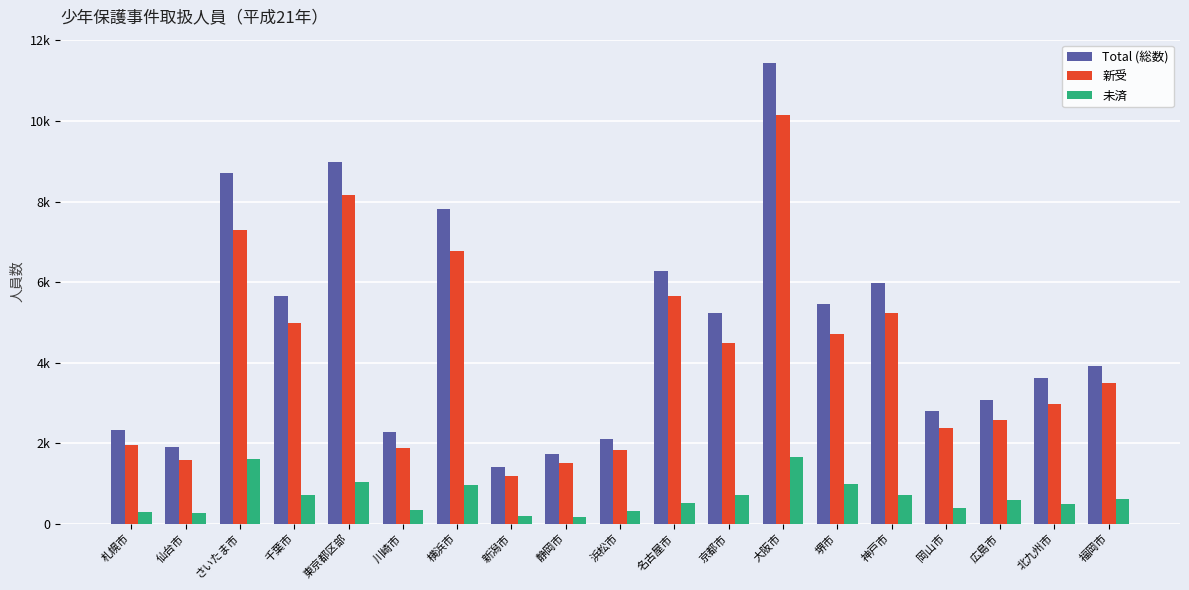

What are all the series names shown in the legend?

Total (総数), 新受, 未済